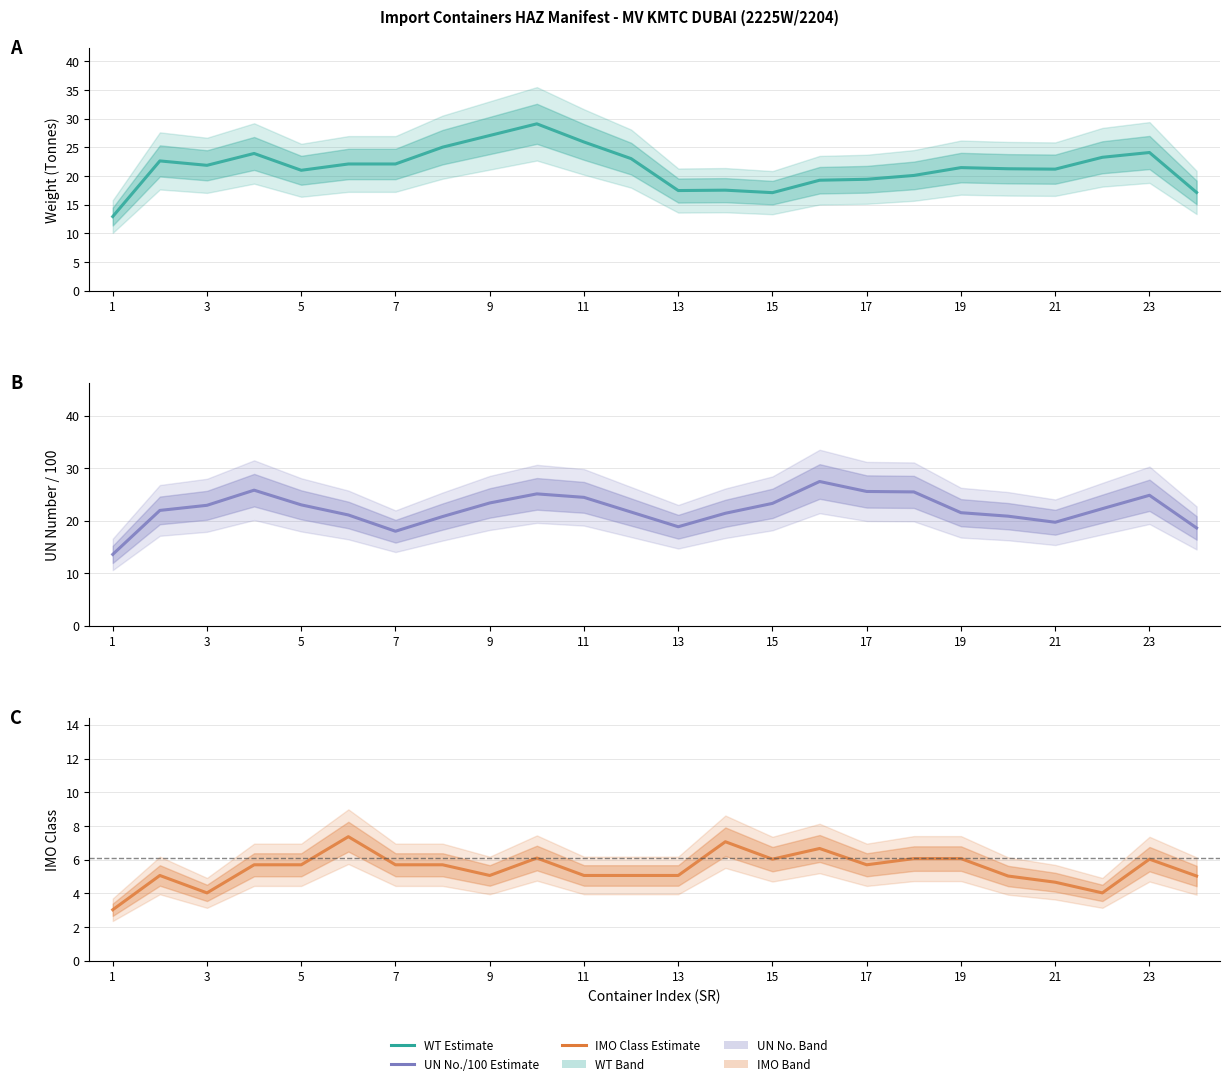

The value of IMO Class (Estimate) at 23 is 1.5. True or false?

False